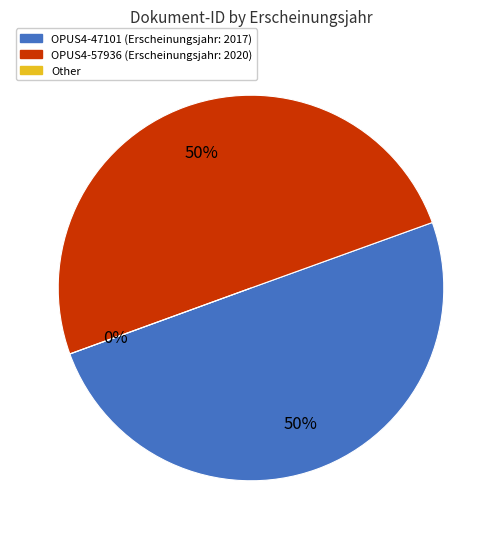

To the nearest percent, what portion does OPUS4-57936 represent?

50%